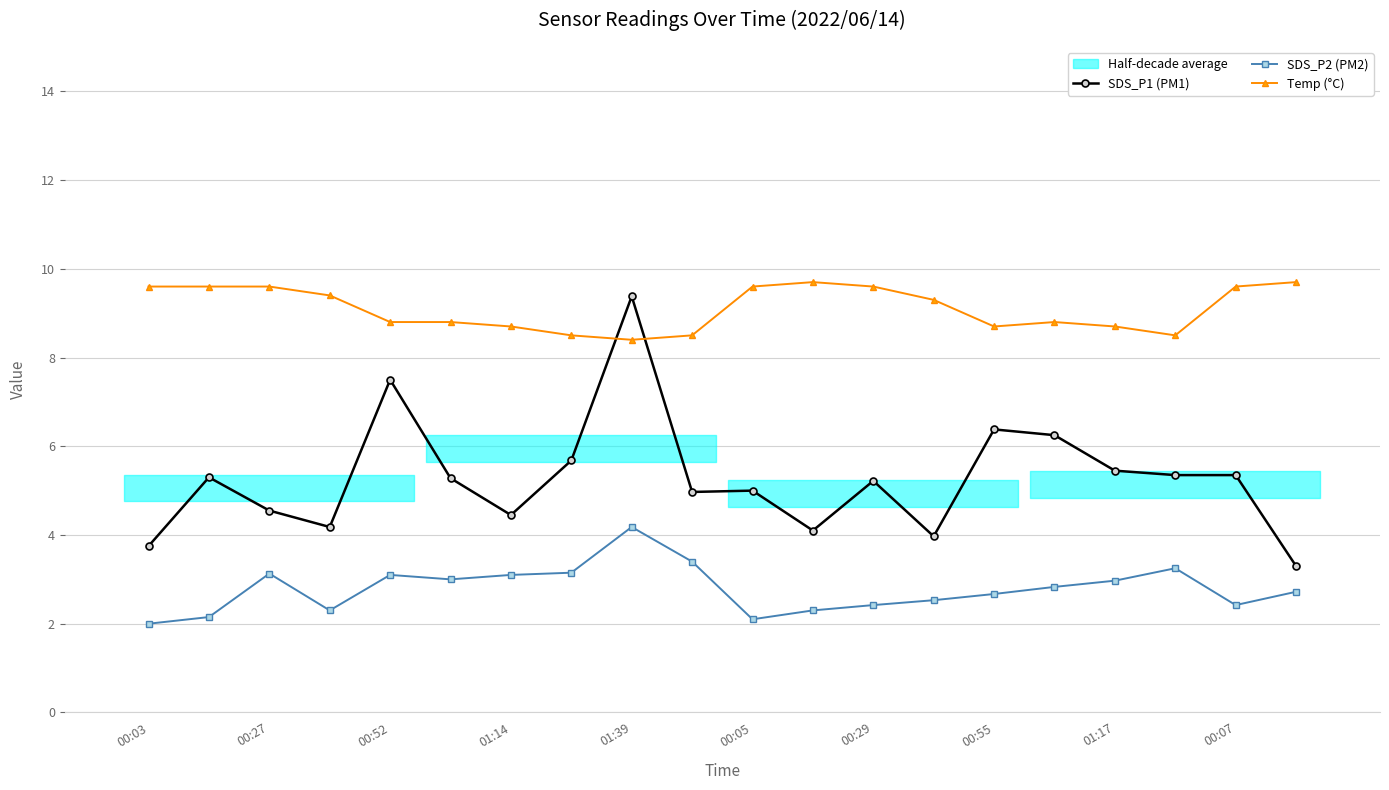

What is the minimum value for SDS_P2 (PM2)?

2.0